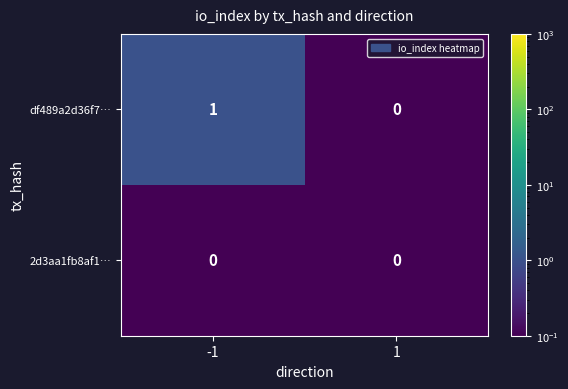

Is it true that df489a2d36f7… equals 1 at -1?

True